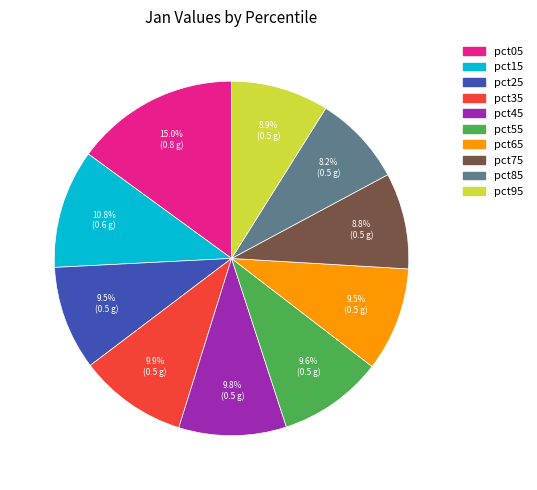

What is the largest slice in the pie chart?

pct05